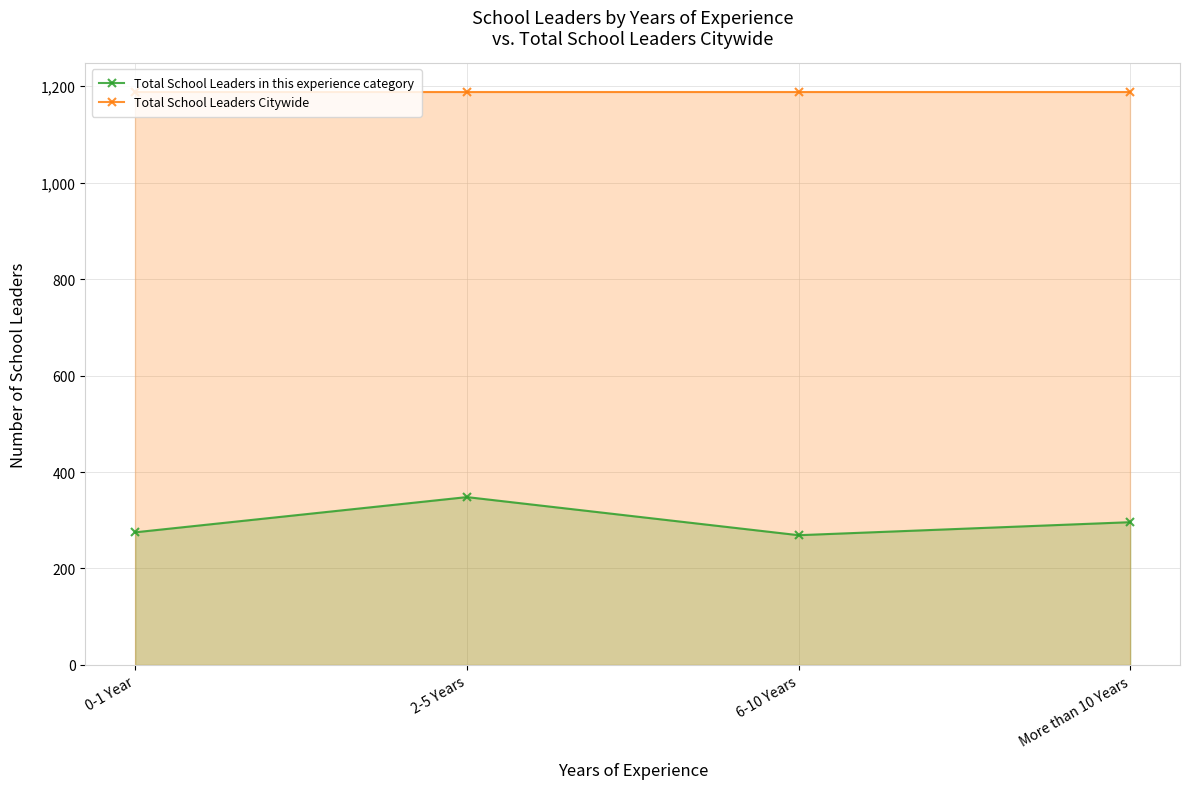

True or false: Total School Leaders Citywide and Total School Leaders in this experience category intersect in this chart.

False